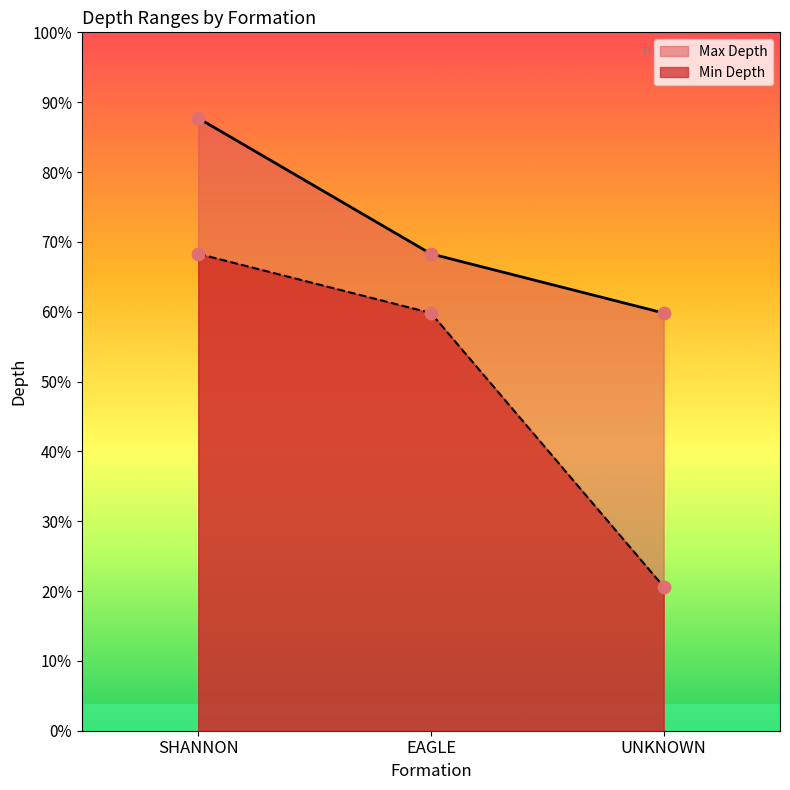

Which series reaches the maximum Y coordinate?

Max Depth